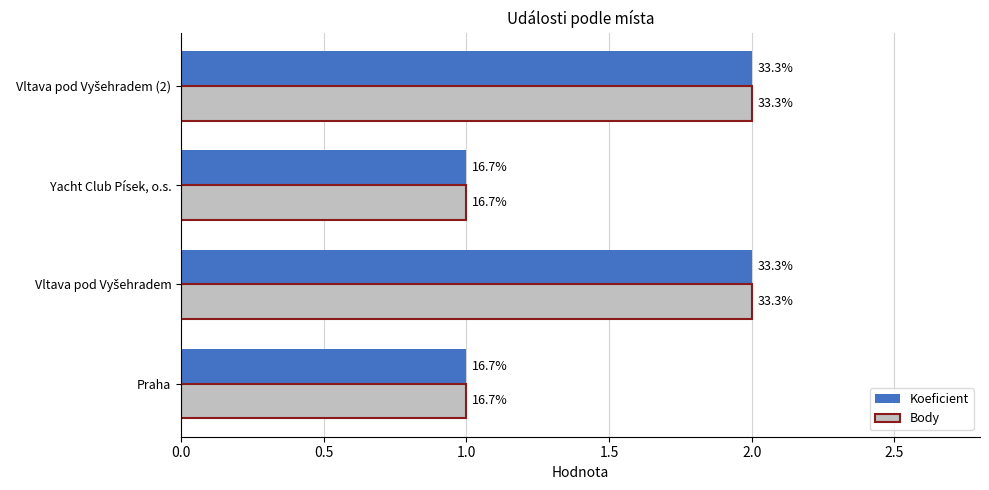

Reading left to right, transcribe all the data shown in this chart.

Koeficient: 1	2	1	2
Body: 1	2	1	2